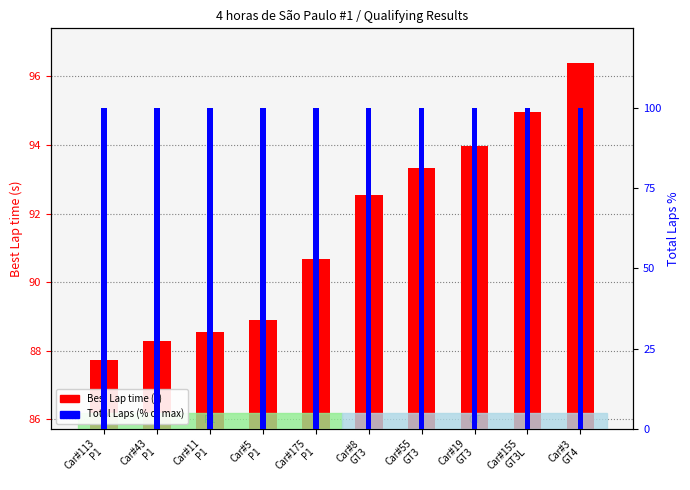

What is the sum of the Total Laps (% of max) values at Car#11
P1 and Car#5
P1?

200.0